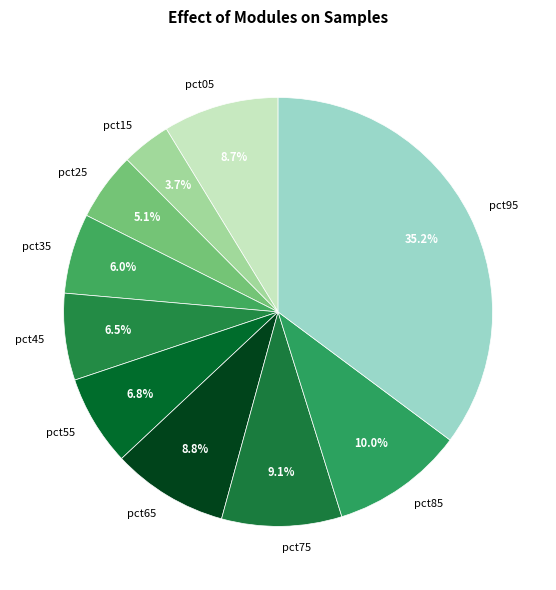

Which slice is the largest?

pct95